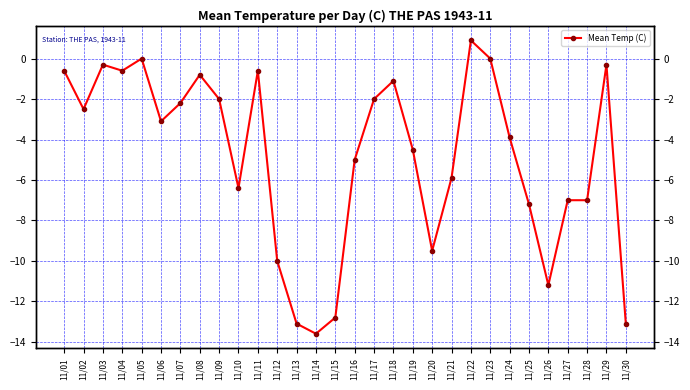

Where is the data nearest to the value -6?

11/21